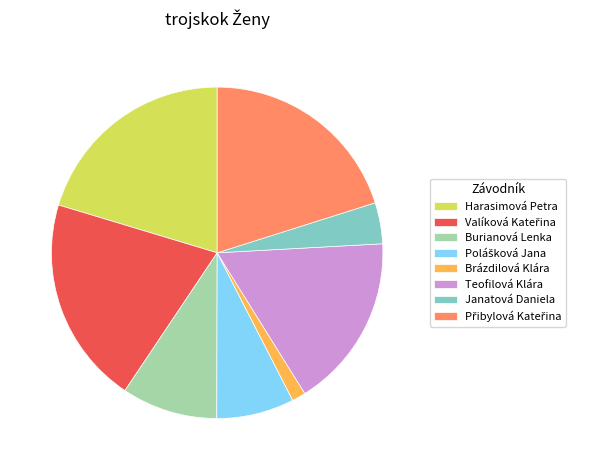

Is it true that Burianová Lenka is 3% of the pie?

False